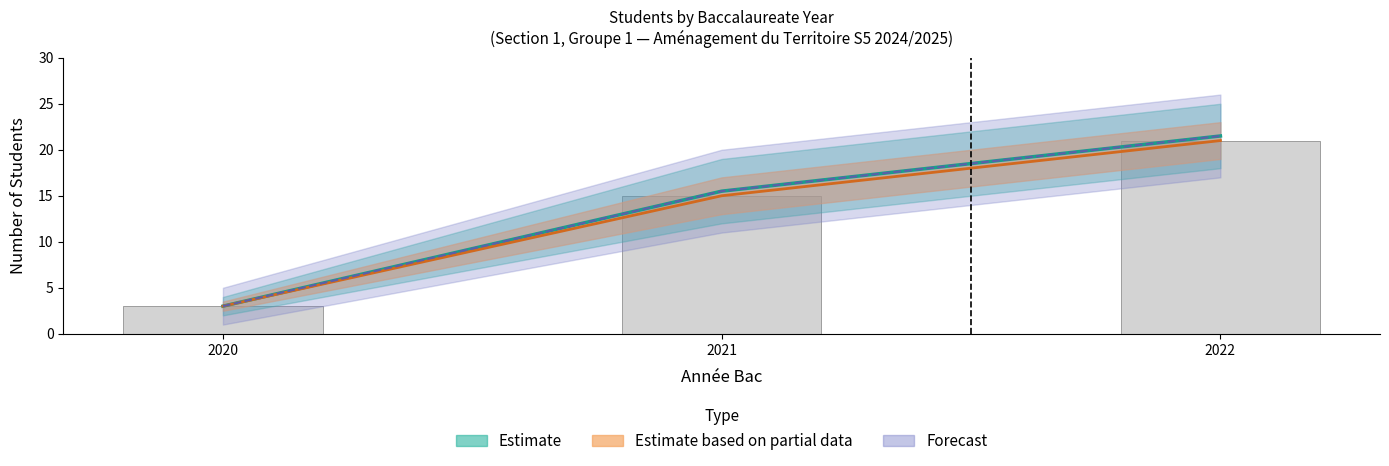

Is the value of 2021 at groupe1 (2021) greater than the value of 2022 at groupe1 (2021)?

No